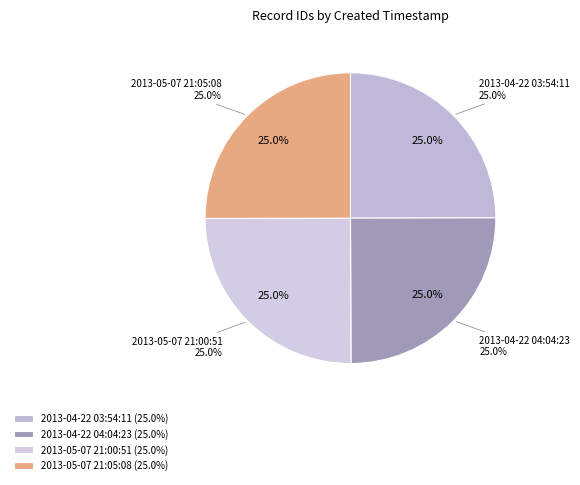

Which slice is the largest?

2013-05-07 21:05:08